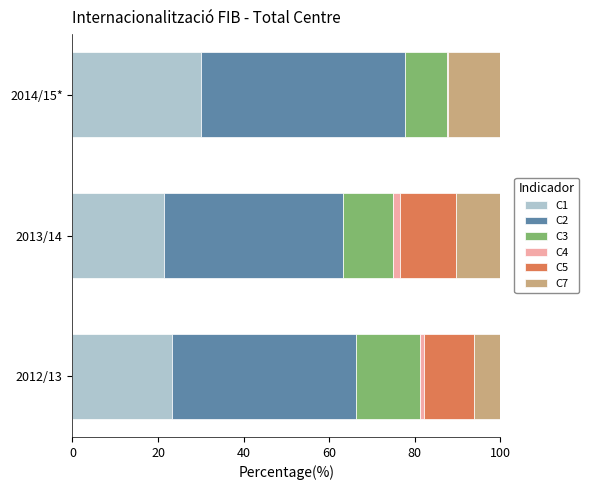

At which label does C1 reach its peak?

2014/15*